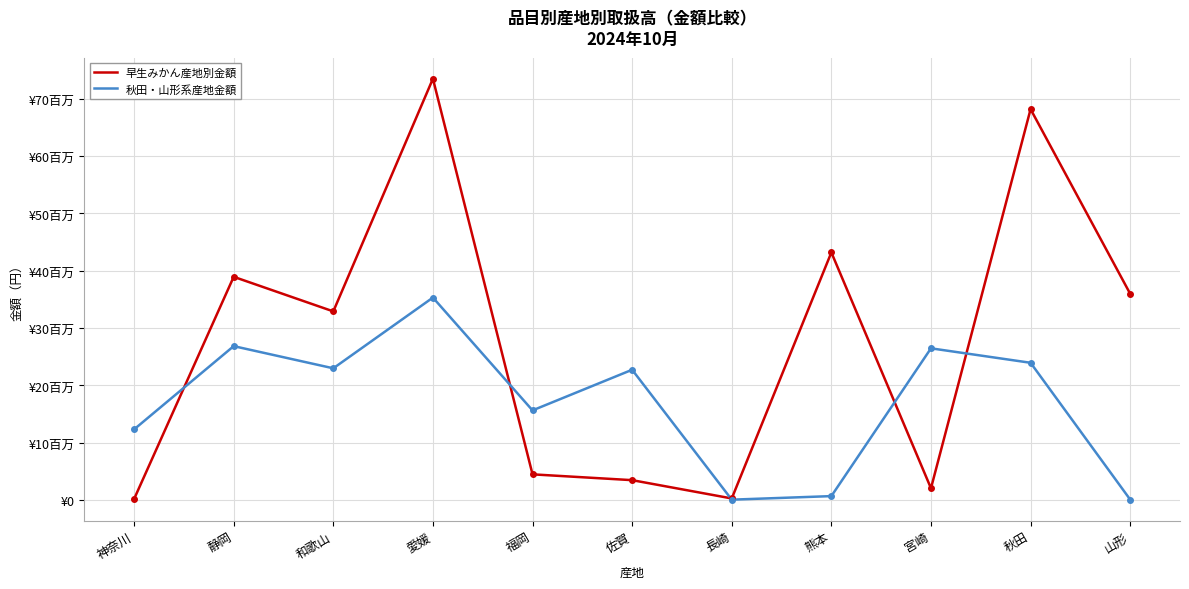

At which label does 早生みかん産地別金額 first exceed 32919048?

静岡